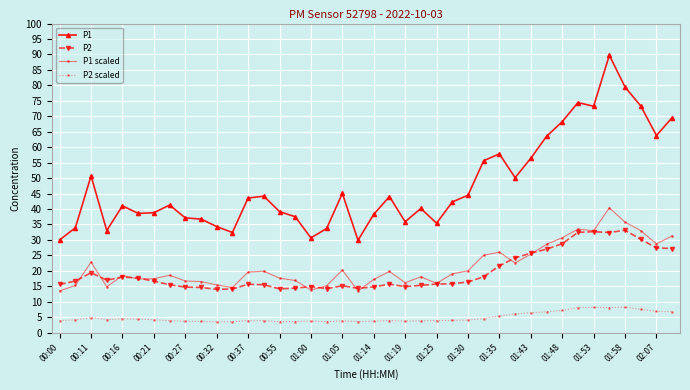

In P2, how many points are lower than both neighbors (excluding endpoints)?

7